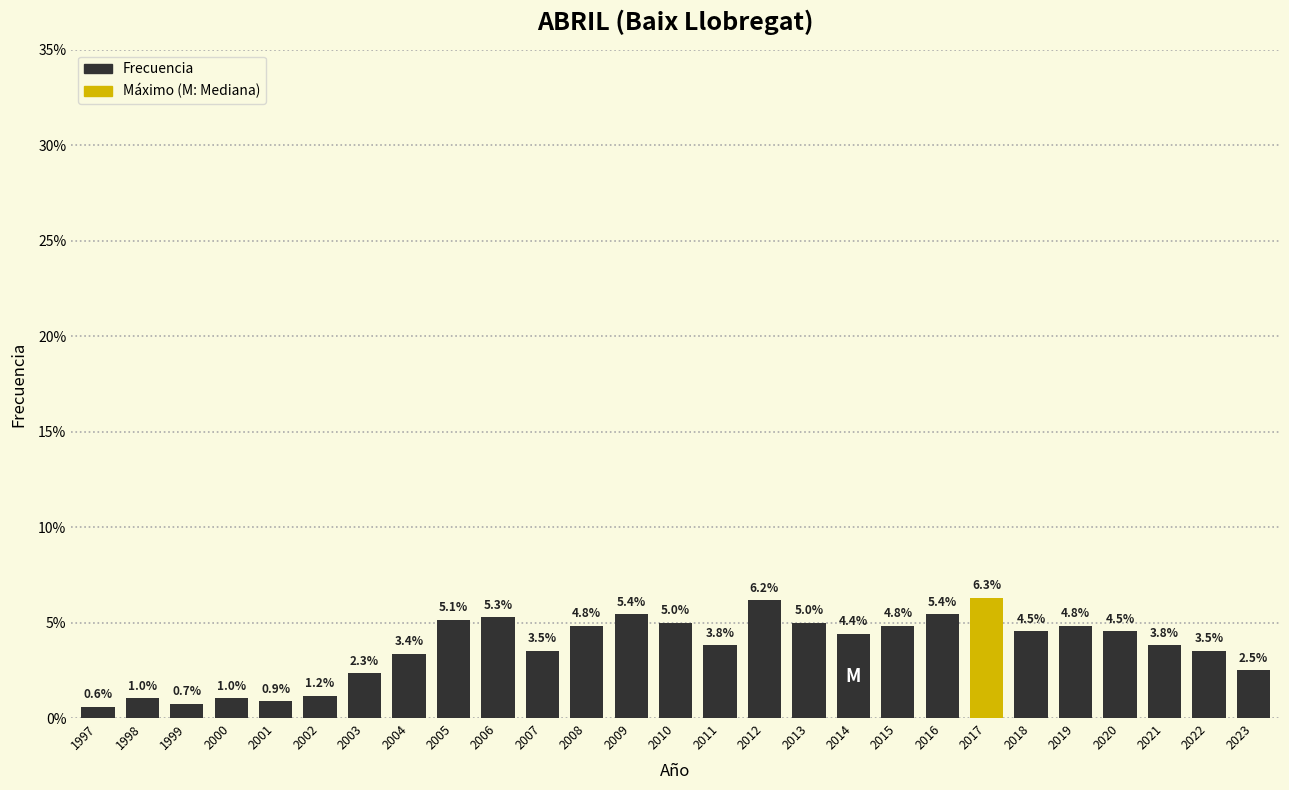

Reading right to left, what are all the values shown in this chart?

2.5	3.5	3.8	4.5	4.8	4.5	6.3	5.4	4.8	4.4	5.0	6.2	3.8	5.0	5.4	4.8	3.5	5.3	5.1	3.4	2.3	1.2	0.9	1.0	0.7	1.0	0.6